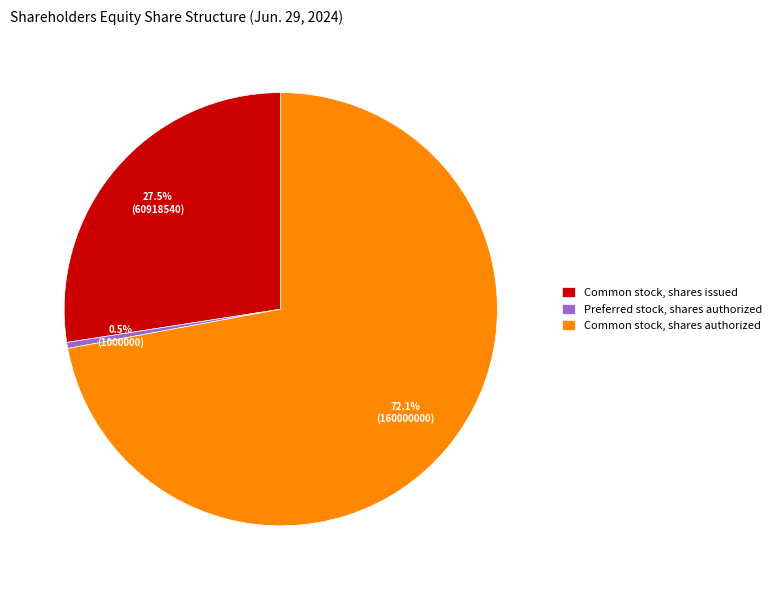

Which slice is the largest?

Common stock, shares authorized